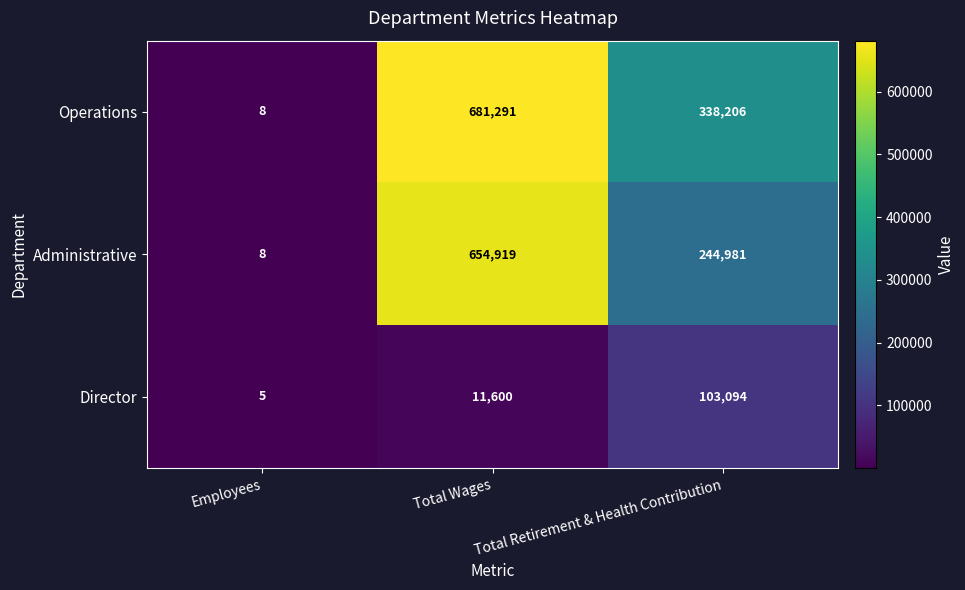

How many distinct data groups are displayed?

3